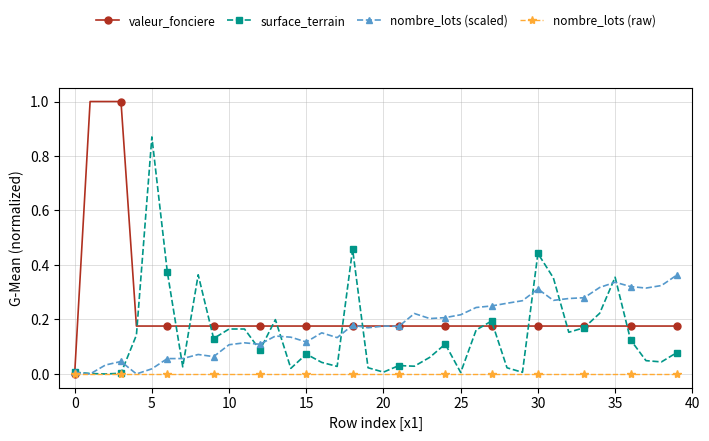

Which series has the largest total across all categories?

valeur_fonciere